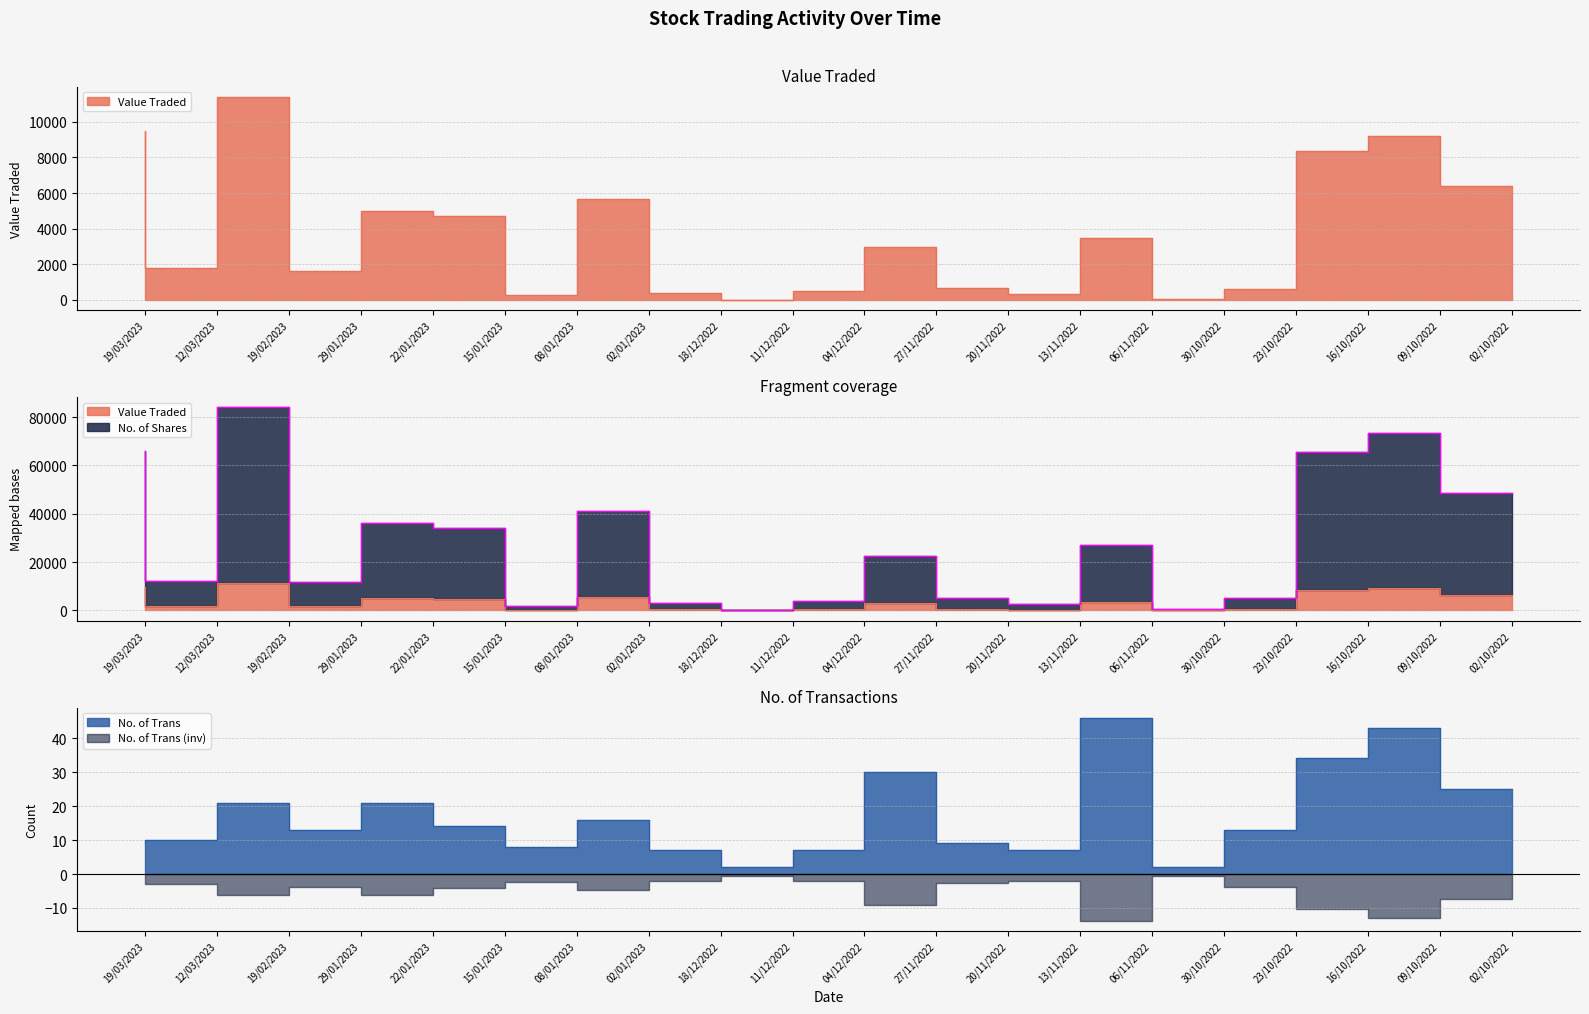

What is the spread (max minus min) of values at 27/11/2022?

22412